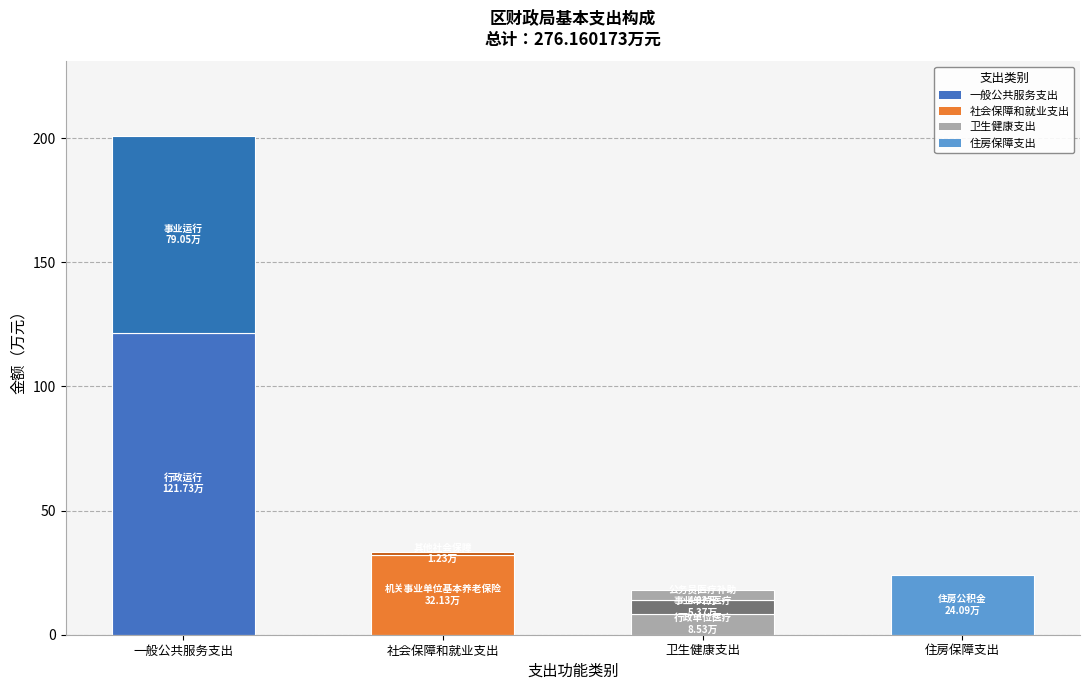

Rank the series by their maximum value, from highest to lowest.

一般公共服务支出, 社会保障和就业支出, 住房保障支出, 卫生健康支出